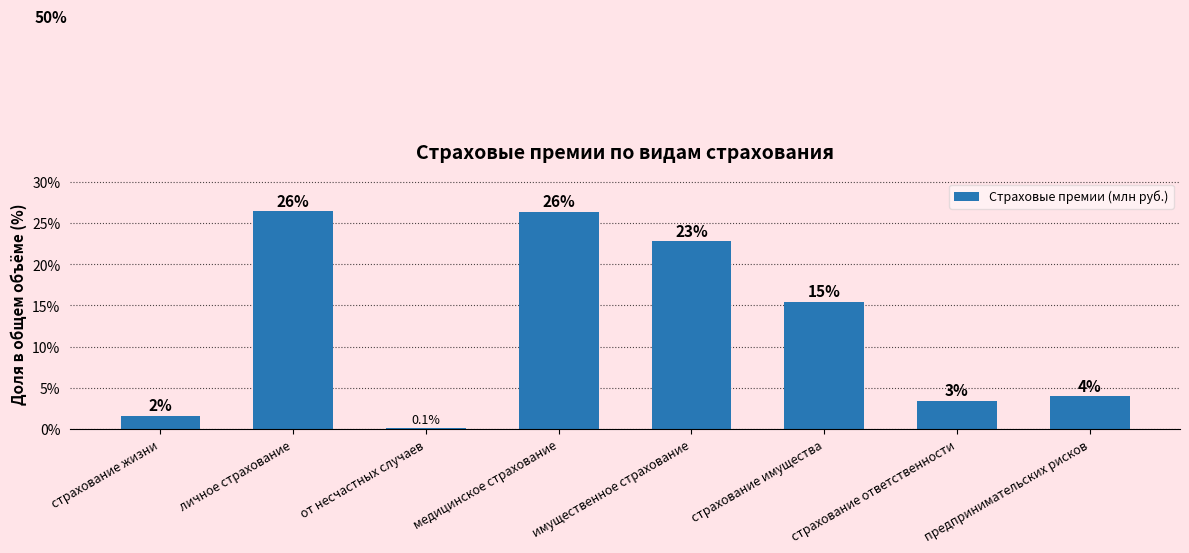

Which label corresponds to the smallest value in the chart?

от несчастных случаев